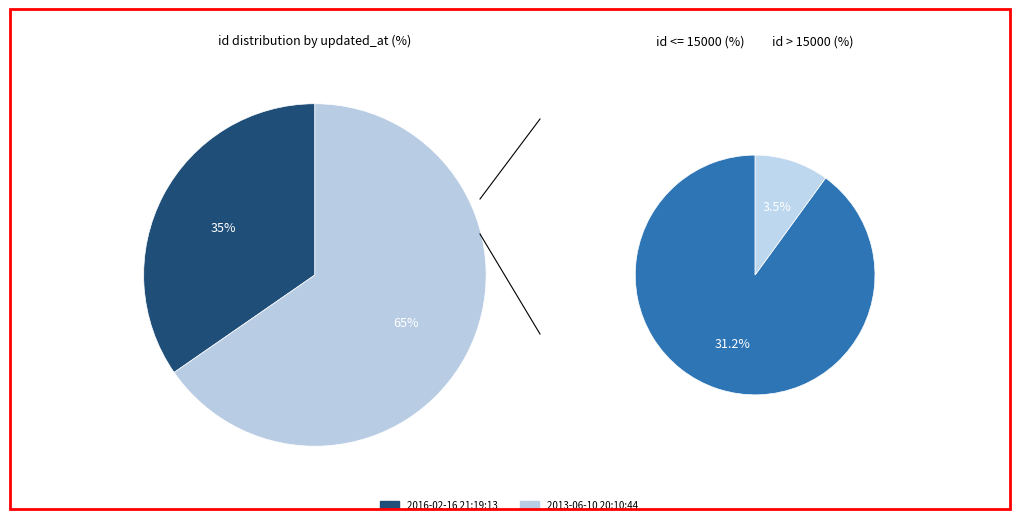

Combined, what portion of the pie is 2013-06-10 20:10:44 UTC and 2016-02-16 21:19:13 UTC?

100.0%